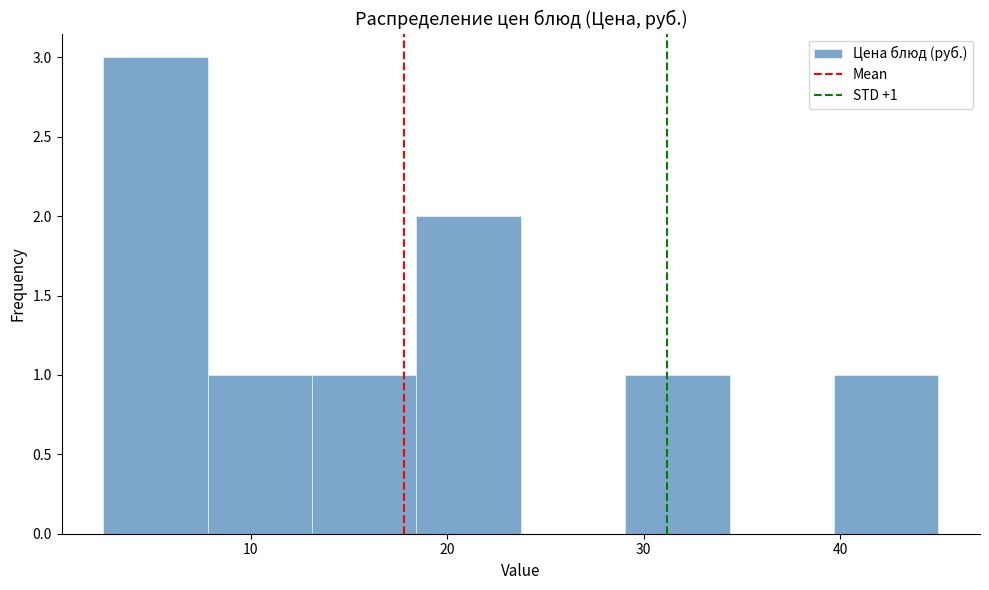

Which range on the x-axis has the tallest bar?

3 to 8